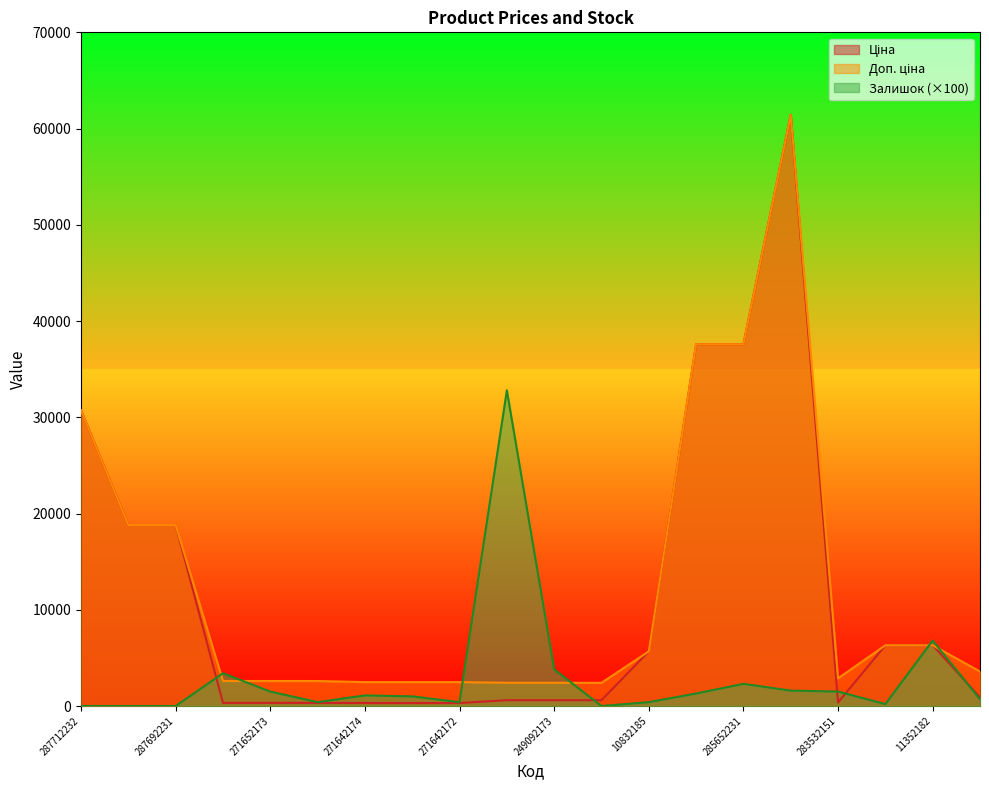

Read the Залишок value at 285652231.

2300.0